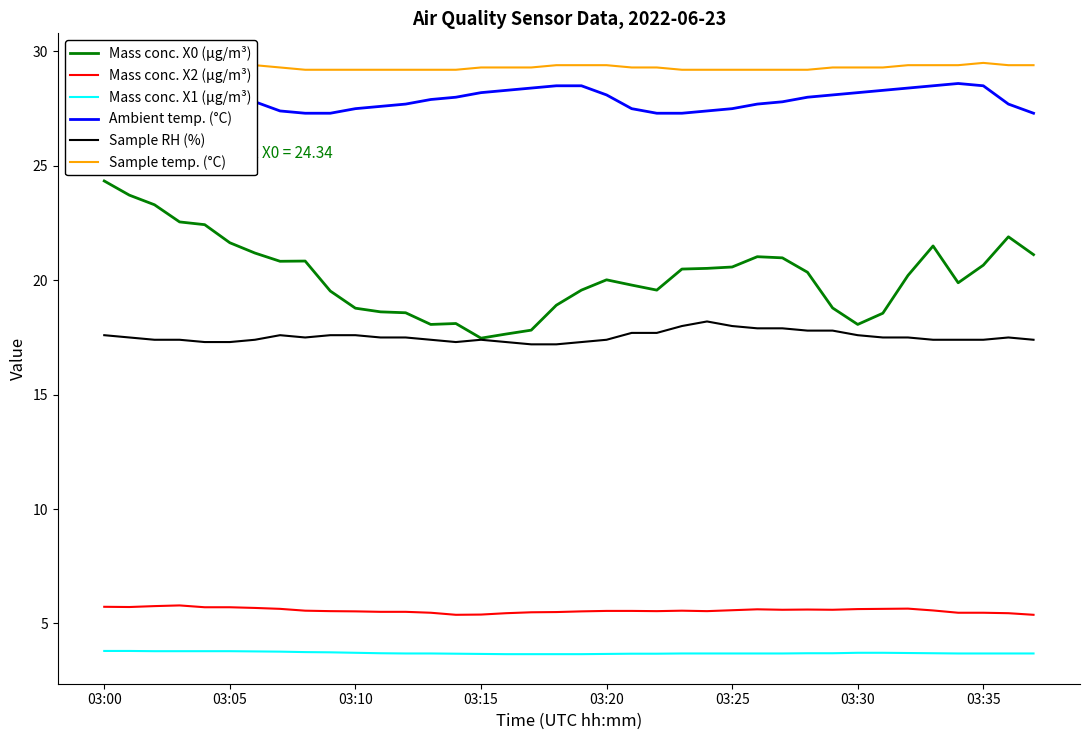

What is the value of the Sample RH (%) point at the 33rd from the left?

17.5